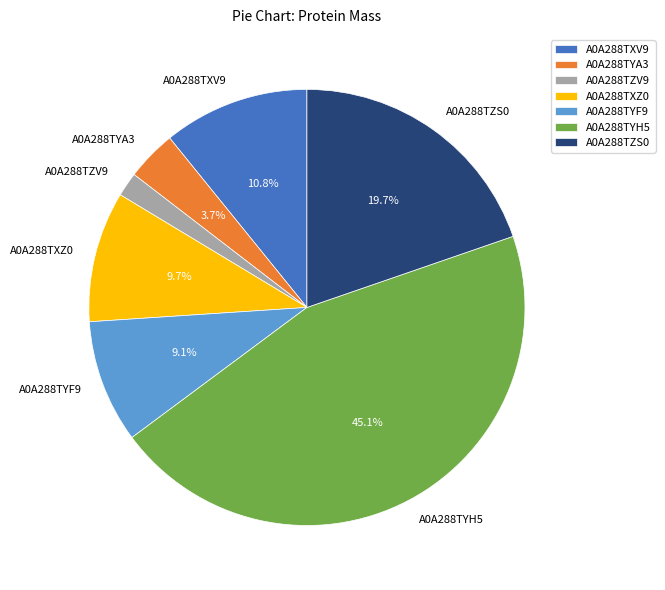

How many slices are in this pie chart?

7